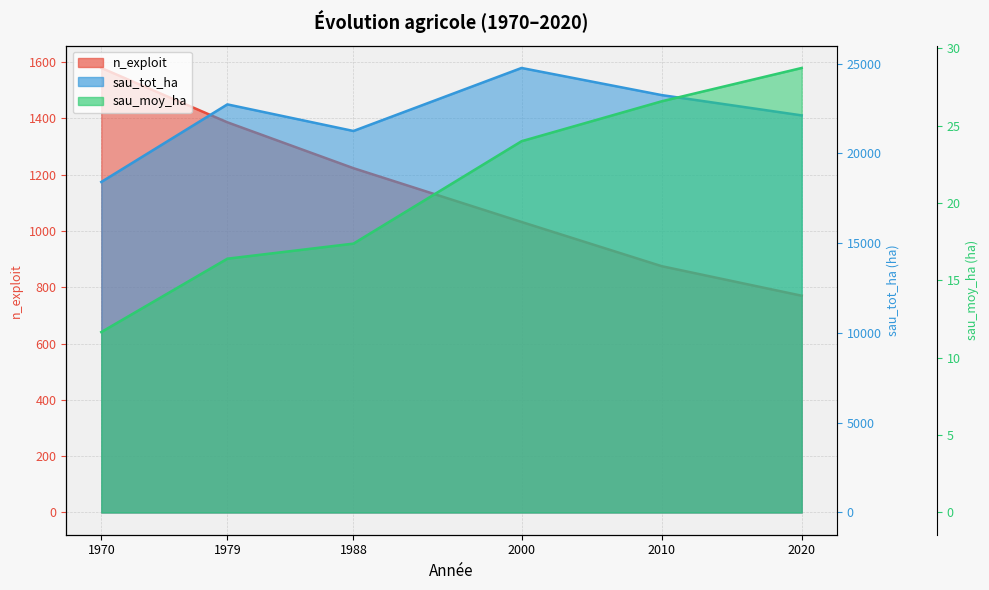

The value of sau_tot_ha at 1979 is 22727.5. True or false?

True